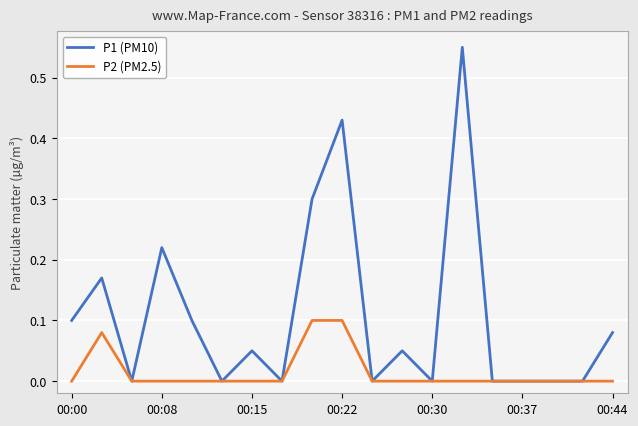

Rank the series by their maximum value, from lowest to highest.

P2 (PM2.5), P1 (PM10)